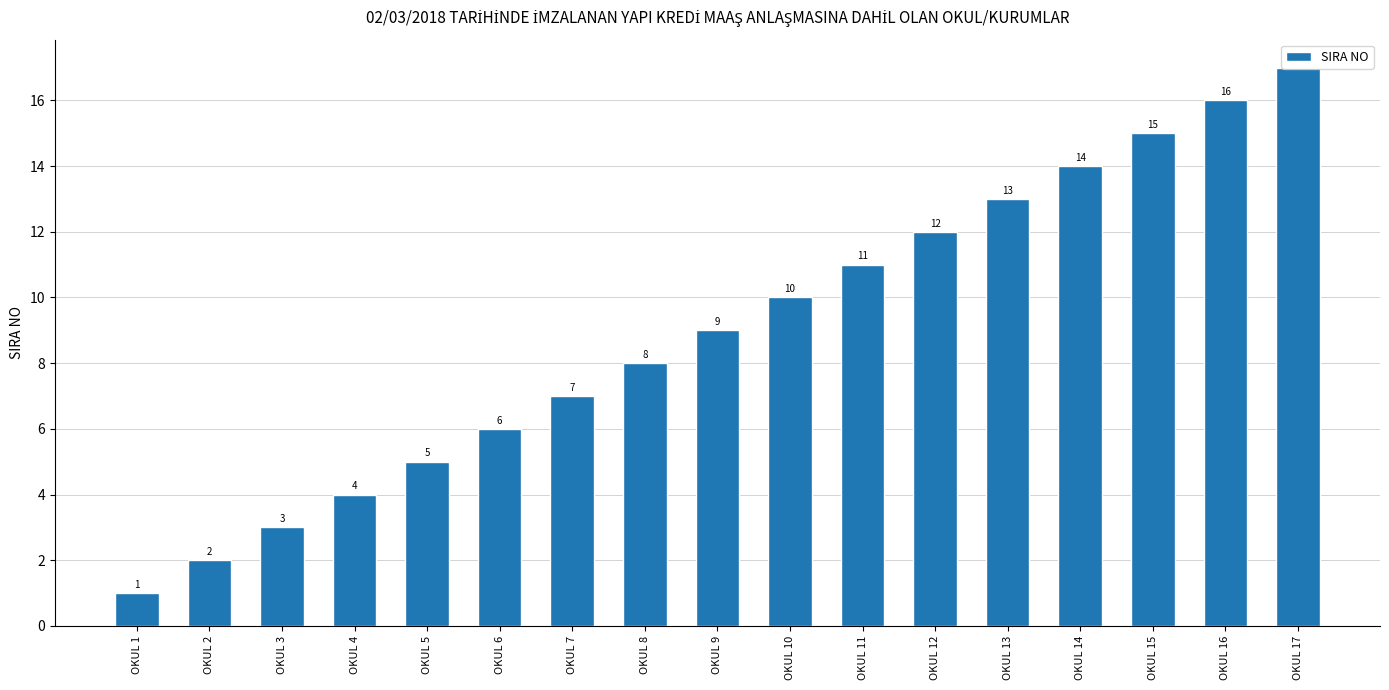

How many distinct data groups are displayed?

1